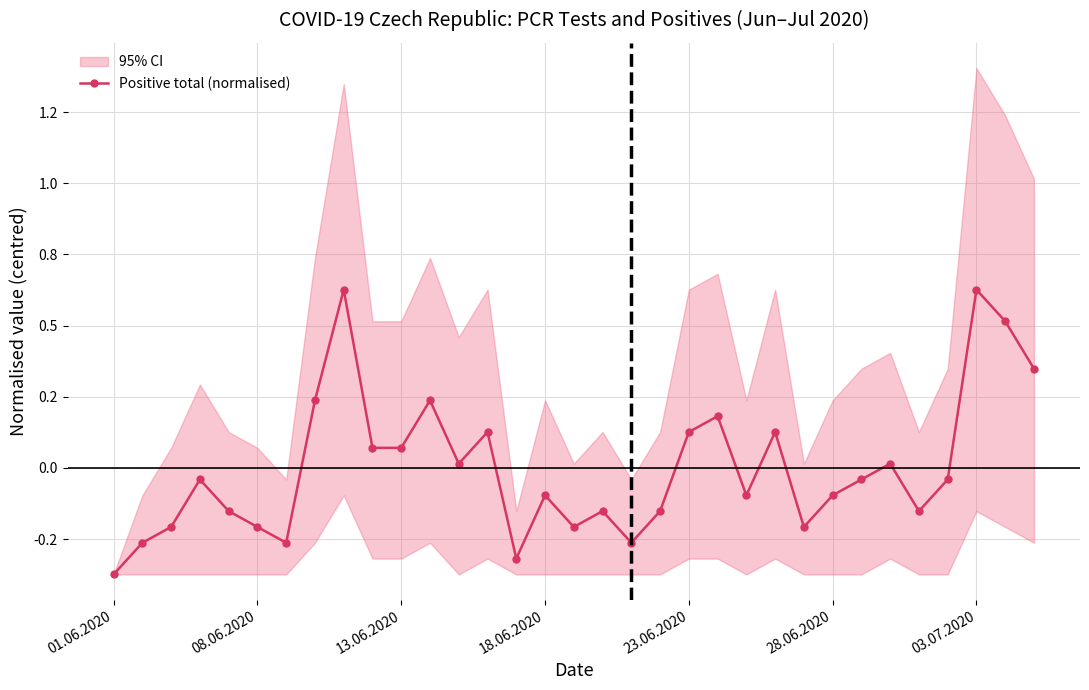

Is this an area chart (filled region under the line)?

No